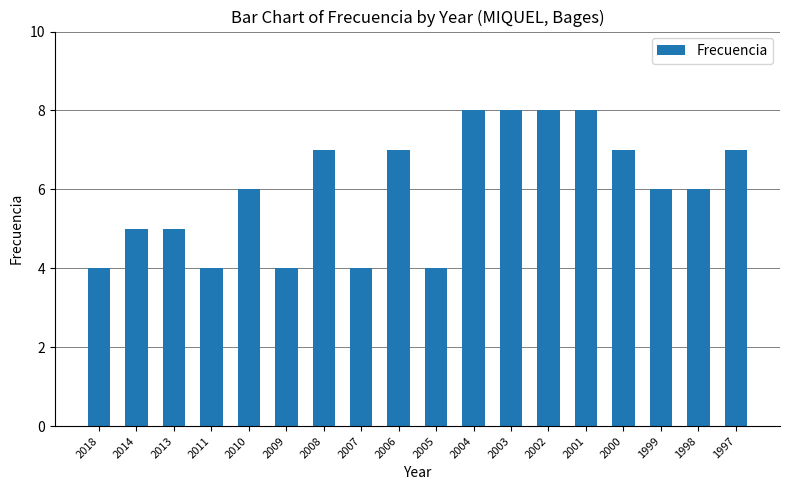

Is it true that the value at 2013 is 5?

True